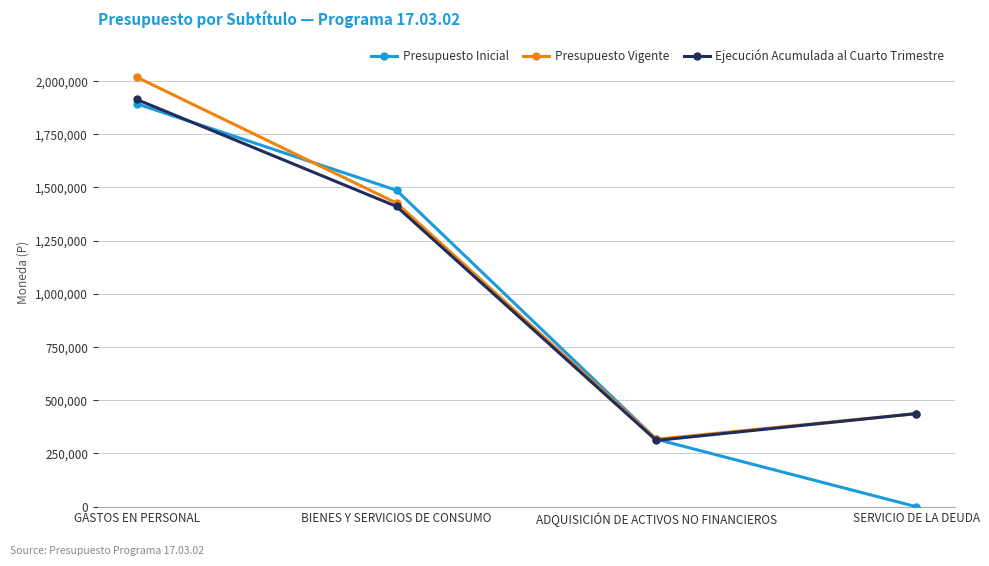

Which category has the highest value in the Presupuesto Inicial series?

GASTOS EN PERSONAL